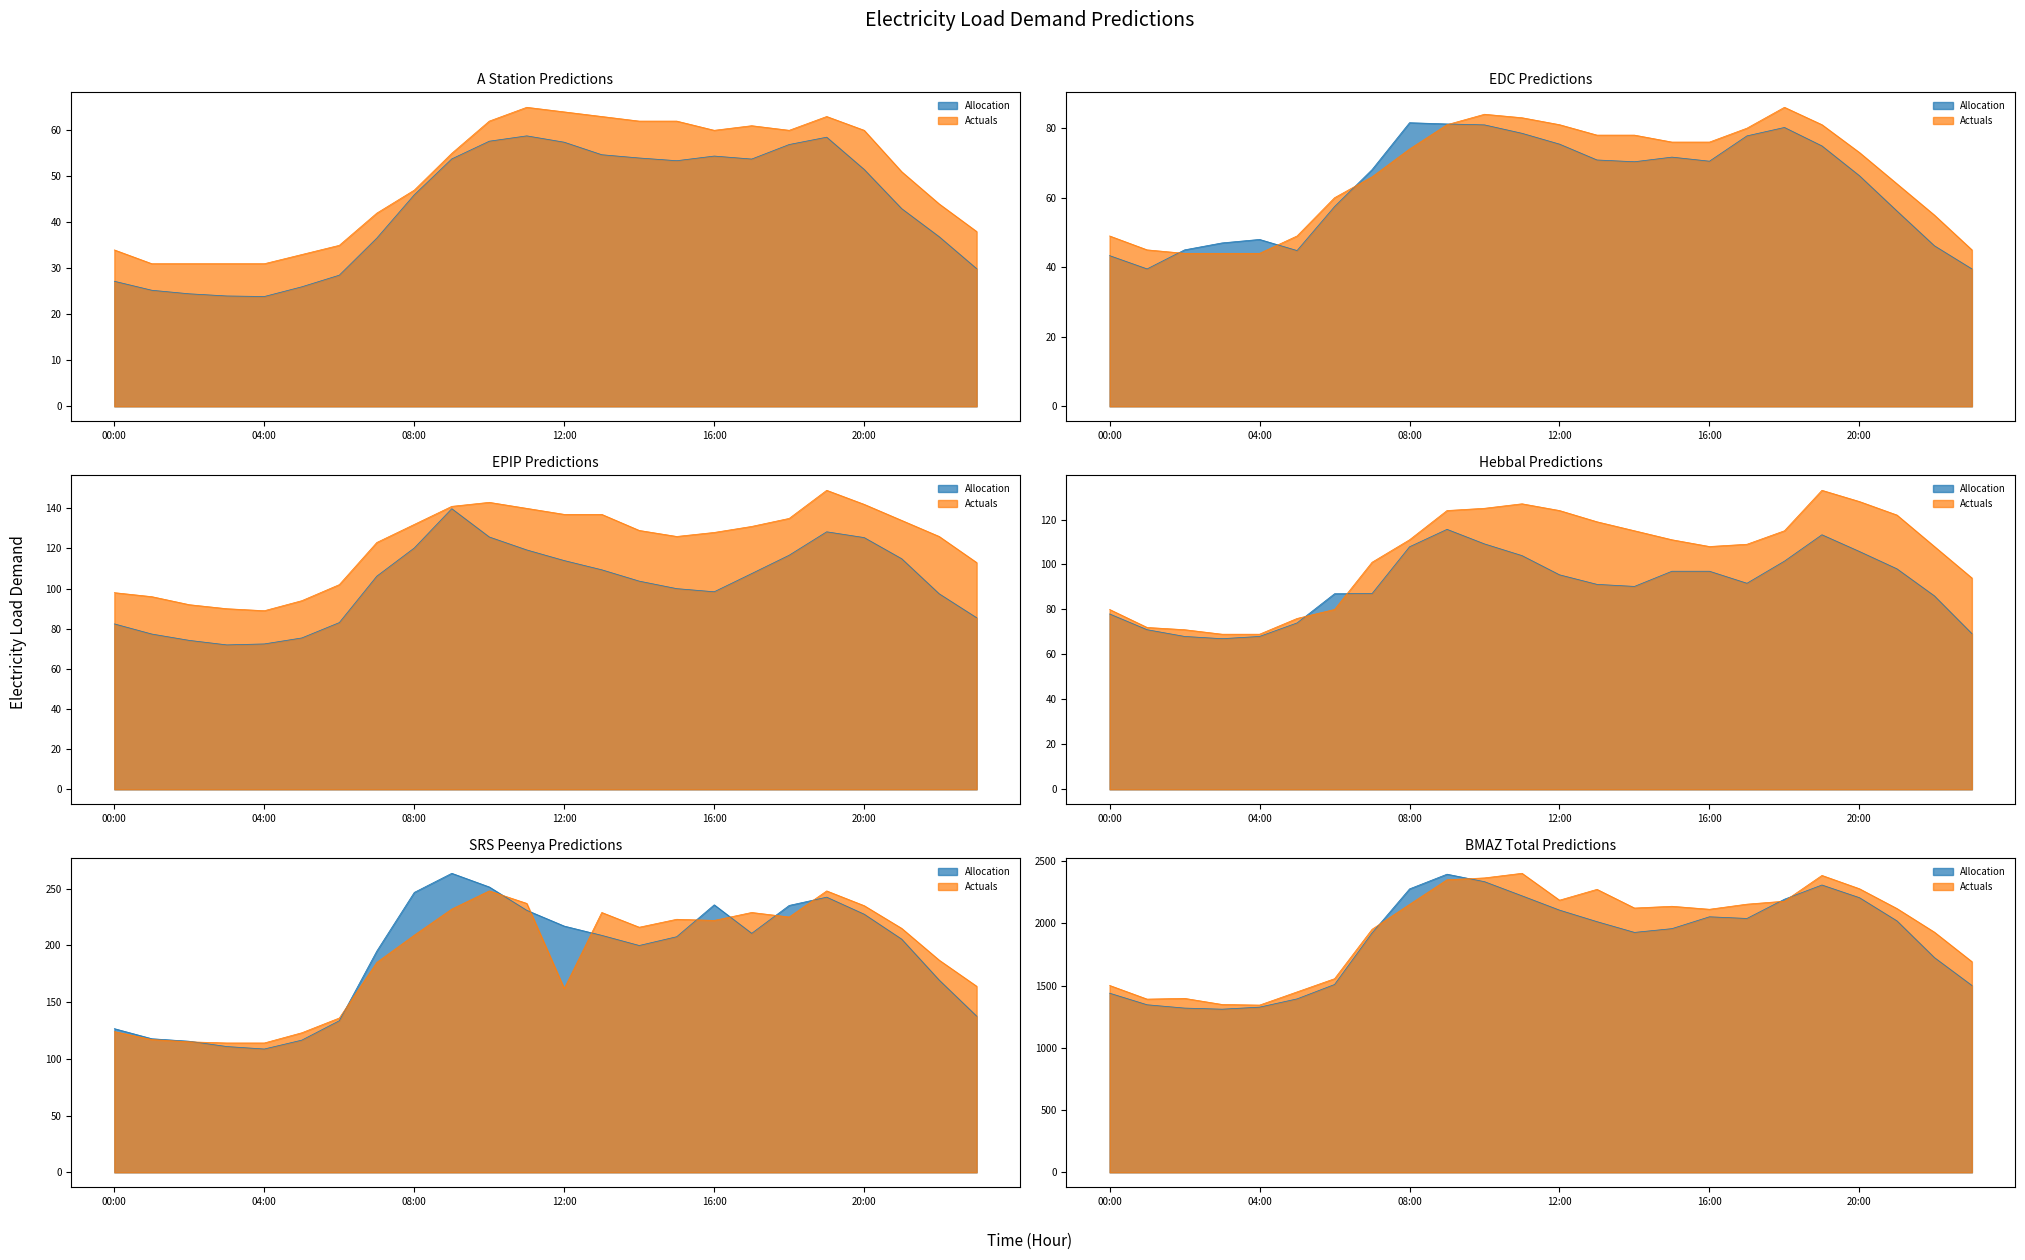

Rank the categories by Allocation value from lowest to highest.

03:00, 02:00, 04:00, 01:00, 05:00, 00:00, 23:00, 06:00, 22:00, 07:00, 14:00, 15:00, 13:00, 21:00, 17:00, 16:00, 12:00, 18:00, 20:00, 11:00, 08:00, 19:00, 10:00, 09:00